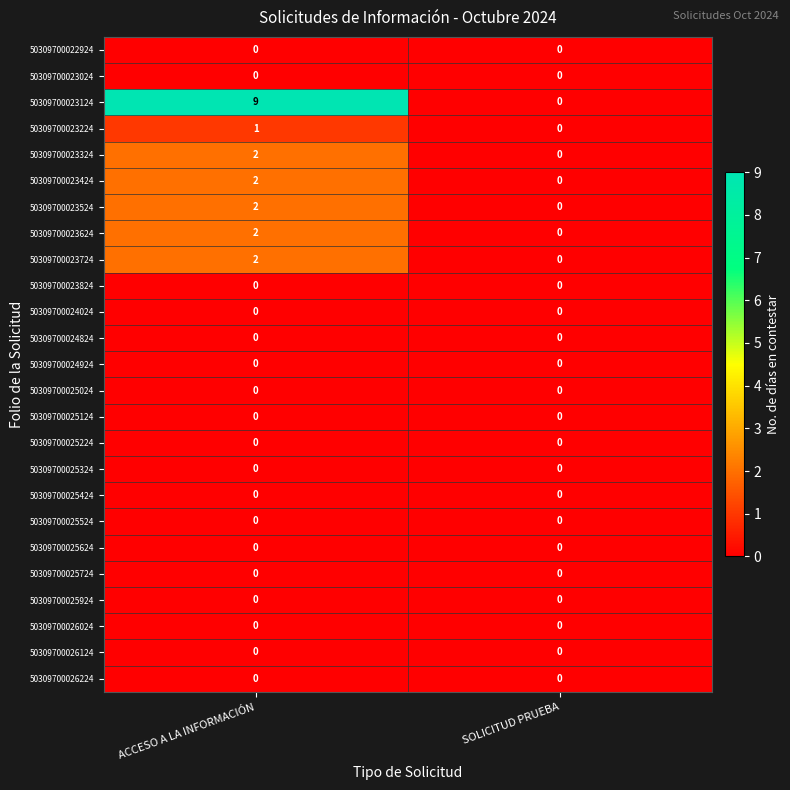

Which series has the largest total across all categories?

50309700023124